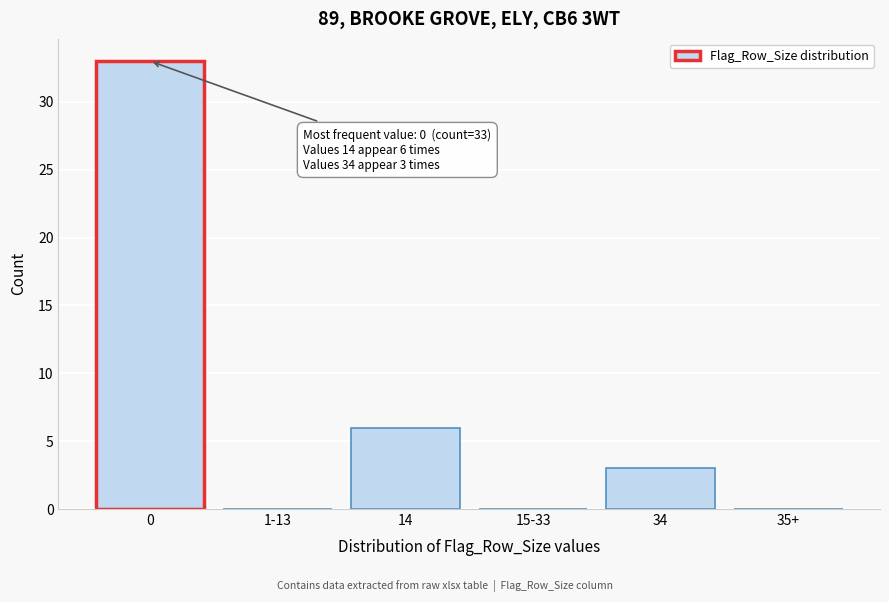

Reading left to right, transcribe all the data shown in this chart.

0=33	1-13=0	14=6	15-33=0	34=3	35+=0